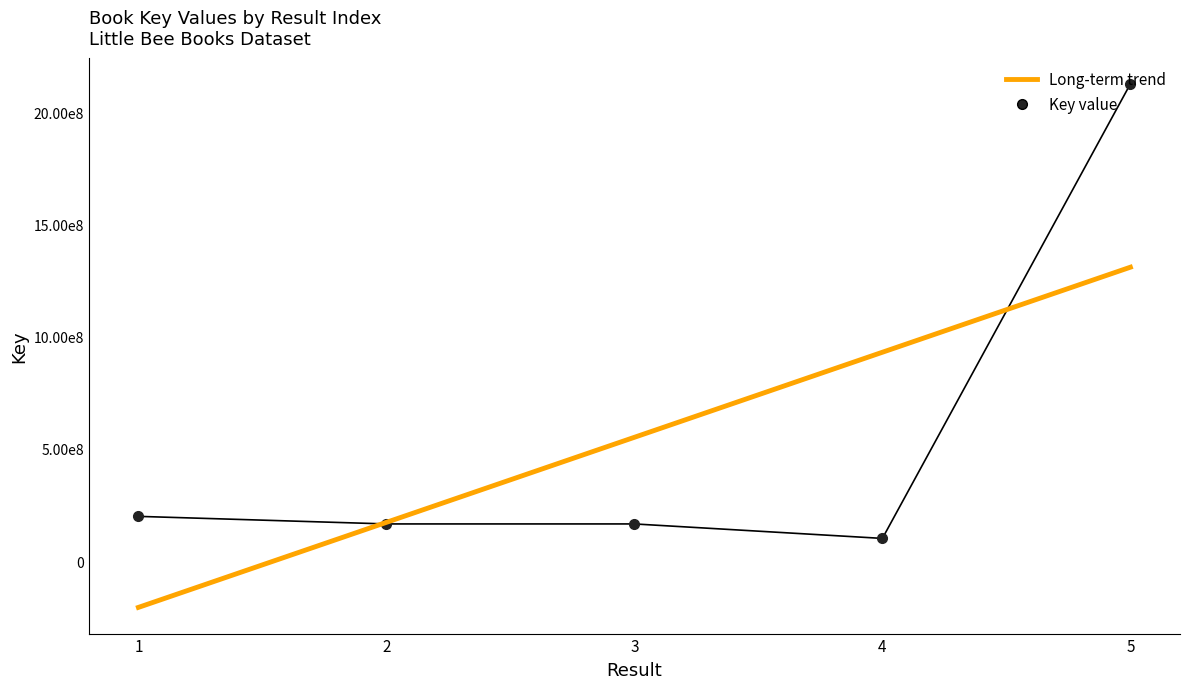

What is the total value across all series at 4?

1031858837.5